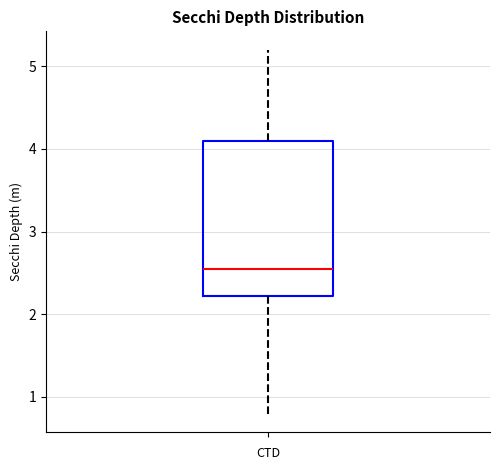

Where is the lower edge of the box on the y-axis? The values are not printed on the chart, so give them approximately, as read against the axis.

2.2